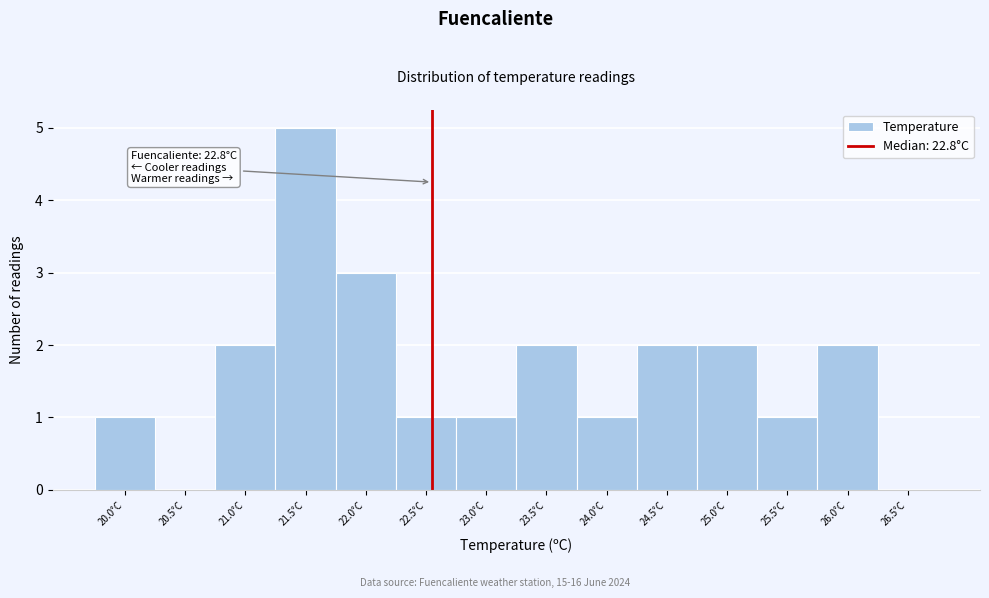

Reading left to right, transcribe all the data shown in this chart.

20.0°C=1	20.5°C=0	21.0°C=2	21.5°C=5	22.0°C=3	22.5°C=1	23.0°C=1	23.5°C=2	24.0°C=1	24.5°C=2	25.0°C=2	25.5°C=1	26.0°C=2	26.5°C=0